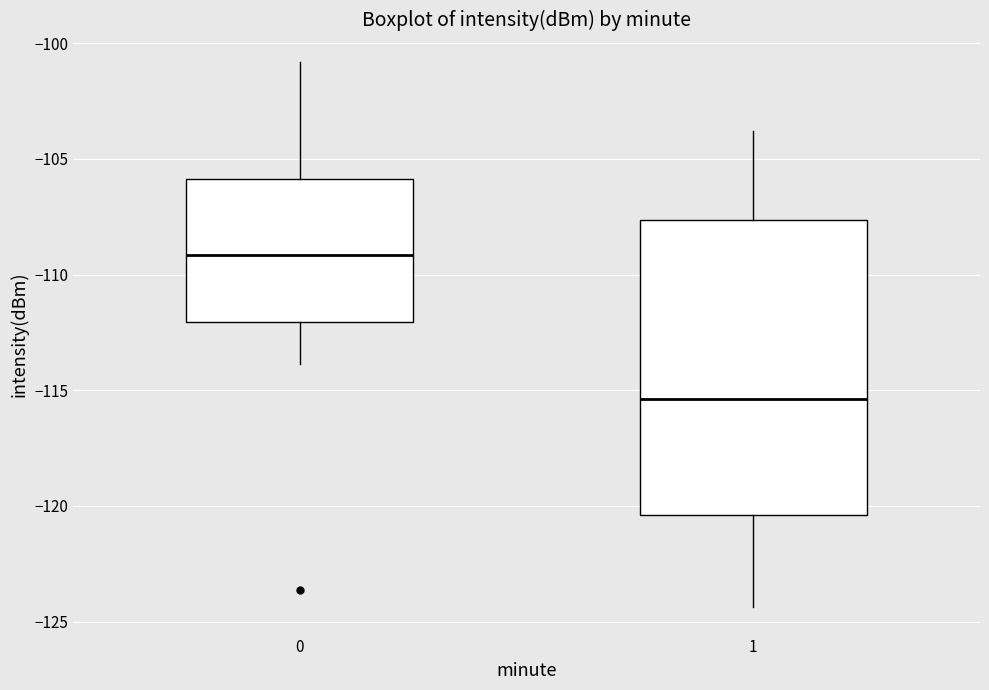

Reading left to right, read every box against the y-axis: the position of its median line, the range the box covers, and the ends of its whiskers. The values are not printed on the chart, so give them approximately, as read against the axis.

0: median -109.0, box -112.0 to -106.0, whiskers -114.0 to -101.0
1: median -115.5, box -120.5 to -107.5, whiskers -124.5 to -104.0